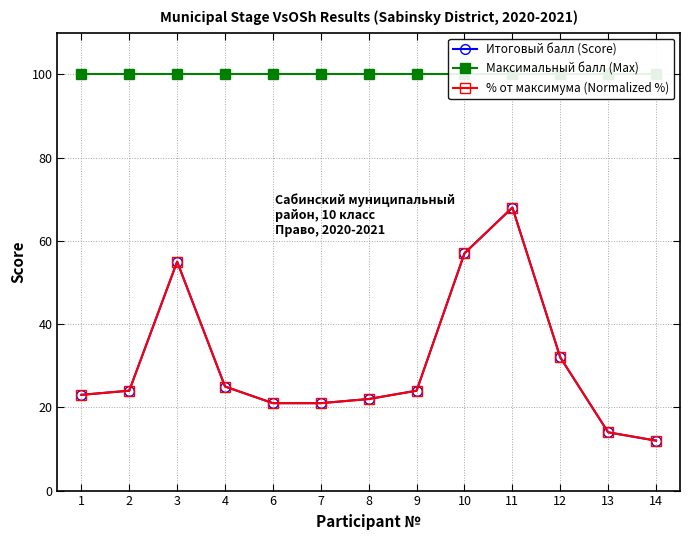

What is the greatest value displayed?

100.0